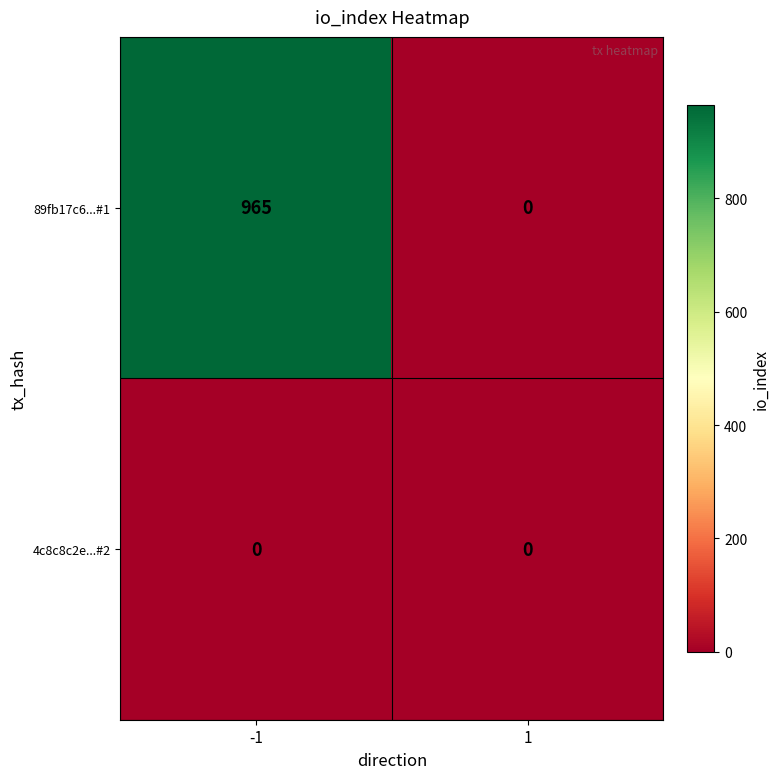

Is it true that 89fb17c6...#1 equals 965 at -1?

True